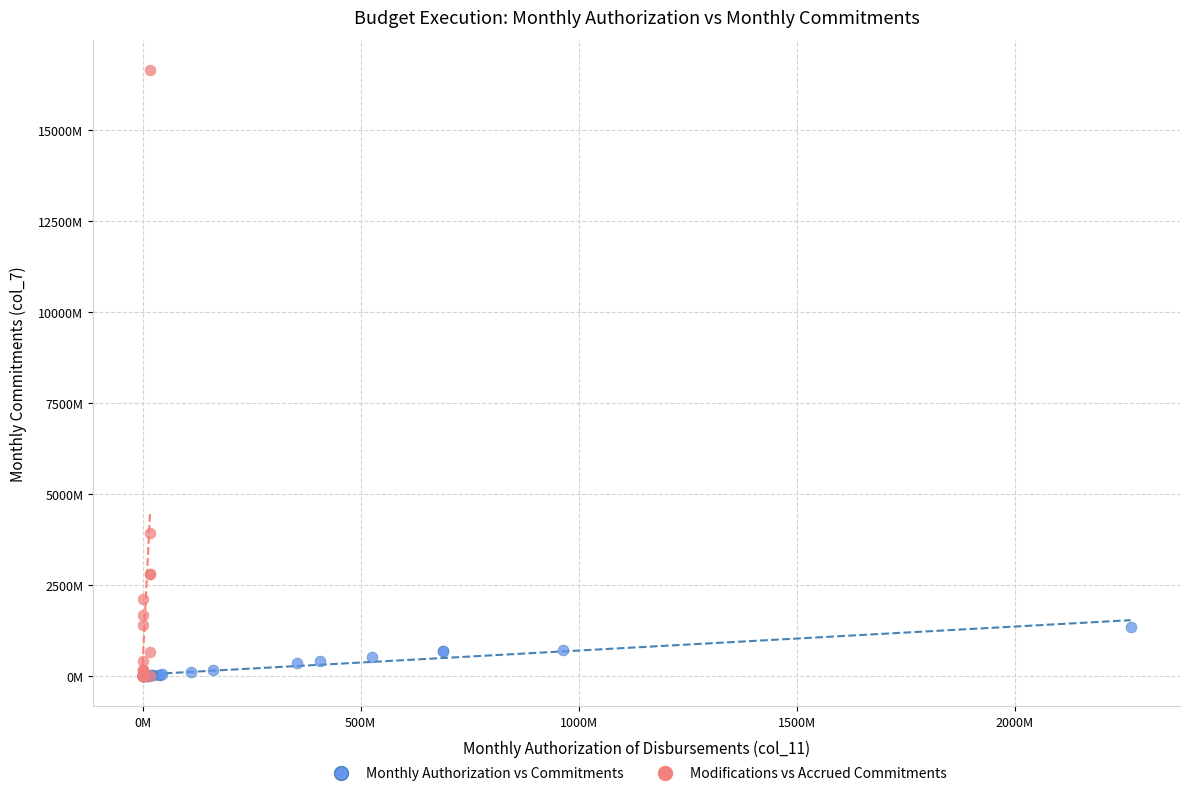

Which series contains the highest Y value?

Modifications vs Accrued Commitments